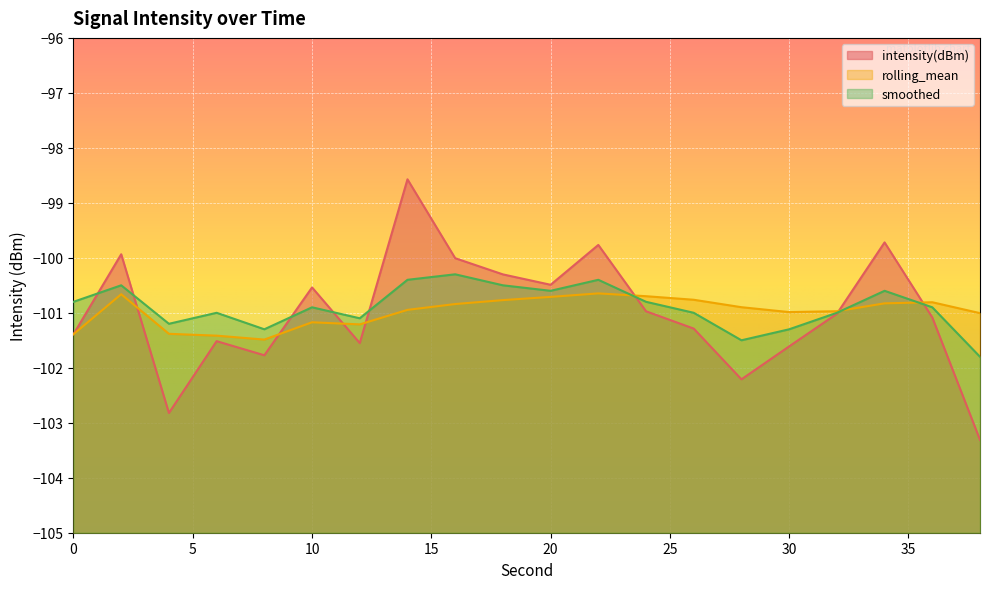

Reading left to right, what are all the values shown in this chart?

intensity(dBm): 0=-101.4	2=-99.9	4=-102.8	6=-101.5	8=-101.8	10=-100.5	12=-101.6	14=-98.6	16=-100.0	18=-100.3	20=-100.5	22=-99.8	24=-101.0	26=-101.3	28=-102.2	30=-101.6	32=-101.0	34=-99.7	36=-101.1	38=-103.3
rolling_mean: 0=-101.4	2=-100.7	4=-101.4	6=-101.4	8=-101.5	10=-101.2	12=-101.2	14=-100.9	16=-100.8	18=-100.8	20=-100.7	22=-100.6	24=-100.7	26=-100.8	28=-100.9	30=-101.0	32=-101.0	34=-100.8	36=-100.8	38=-101.0
smoothed: 0=-100.8	2=-100.5	4=-101.2	6=-101.0	8=-101.3	10=-100.9	12=-101.1	14=-100.4	16=-100.3	18=-100.5	20=-100.6	22=-100.4	24=-100.8	26=-101.0	28=-101.5	30=-101.3	32=-101.0	34=-100.6	36=-100.9	38=-101.8